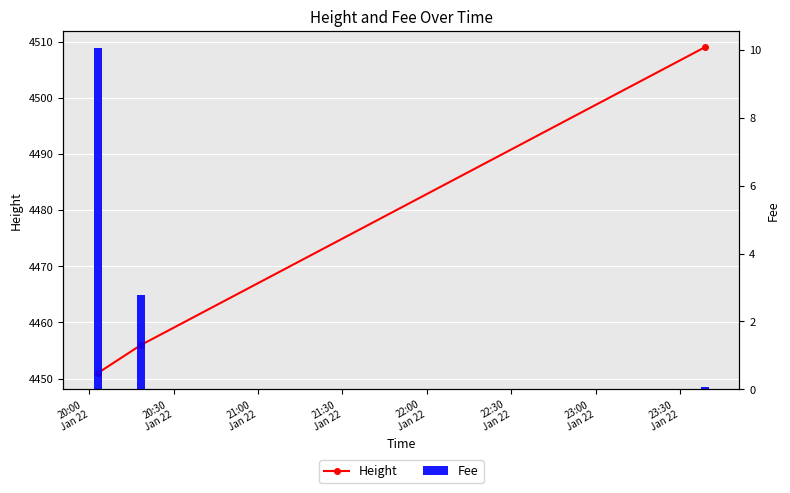

List the series in order of their peak value, lowest first.

Fee, Height